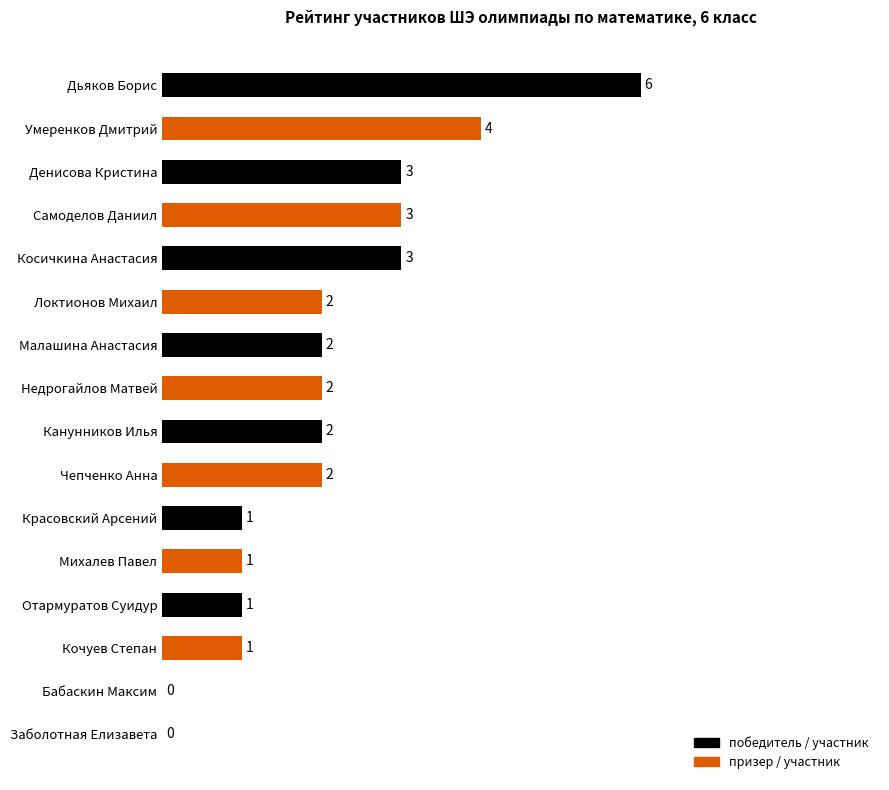

Read the value at Самоделов Даниил.

3